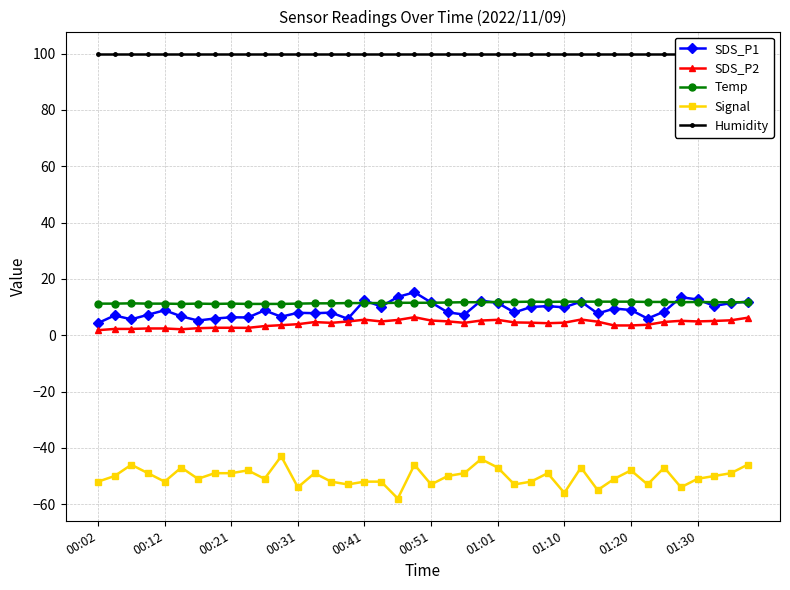

Where is the first local maximum for SDS_P2?

13